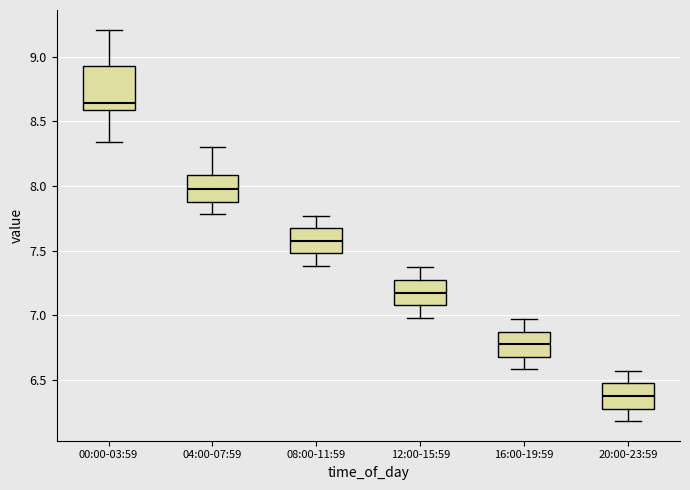

Reading left to right, transcribe this box plot: for each box, give where its median line is, the range the box spans, and where its two whiskers end, as read against the y-axis. The values are not printed on the chart, so give them approximately, as read against the axis.

00:00-03:59: median 8.65, box 8.60 to 8.95, whiskers 8.35 to 9.20
04:00-07:59: median 8.00, box 7.90 to 8.10, whiskers 7.80 to 8.30
08:00-11:59: median 7.60, box 7.50 to 7.65, whiskers 7.40 to 7.75
12:00-15:59: median 7.20, box 7.10 to 7.25, whiskers 7.00 to 7.35
16:00-19:59: median 6.80, box 6.70 to 6.85, whiskers 6.60 to 6.95
20:00-23:59: median 6.40, box 6.30 to 6.45, whiskers 6.20 to 6.55